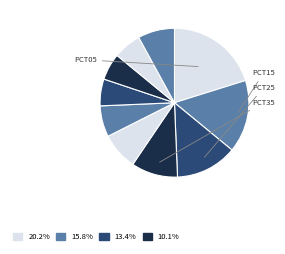

How many segments does this pie chart have?

10